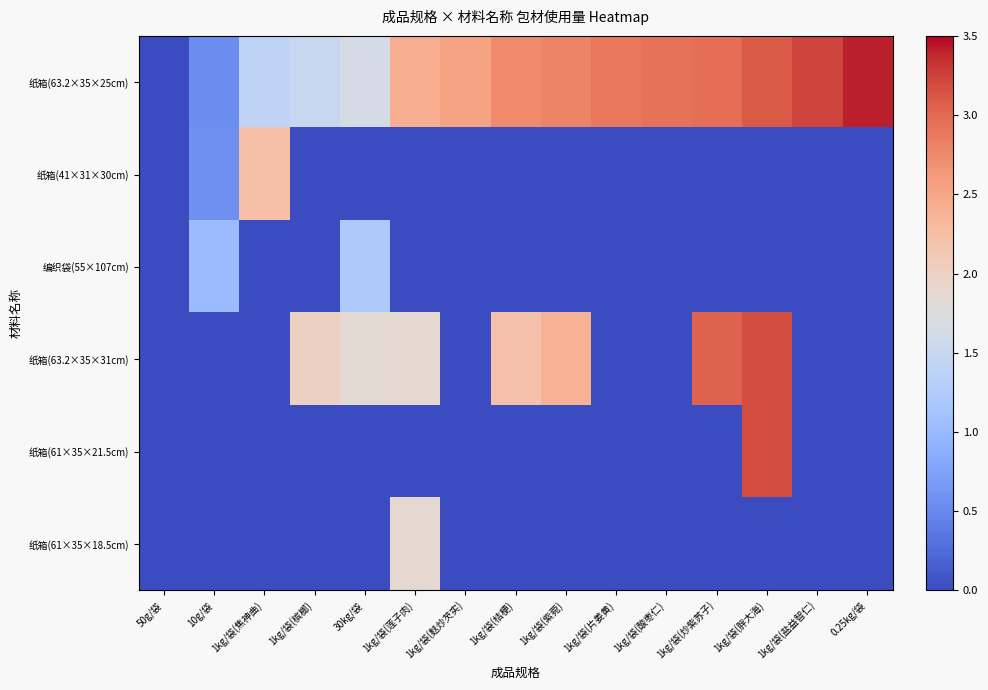

What is the maximum value shown in the chart?

3.4